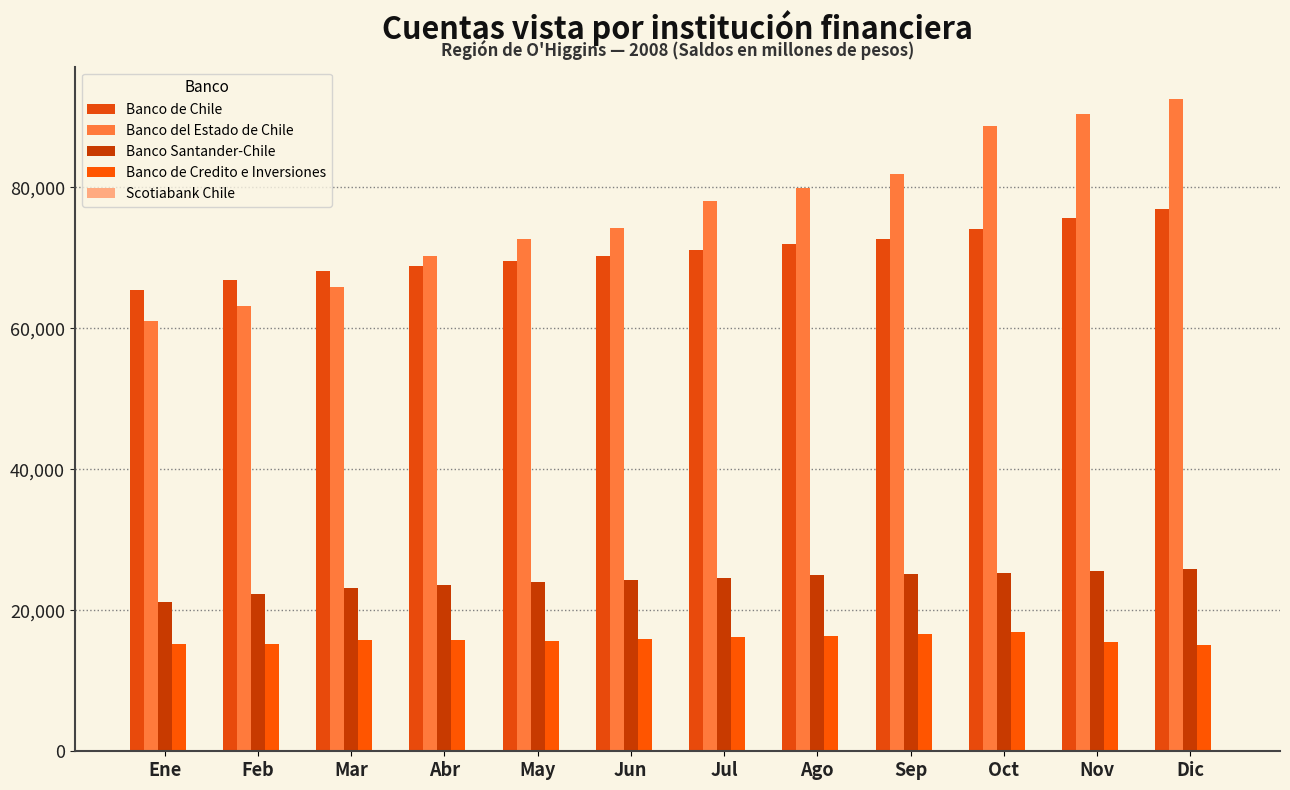

List the series in order of their peak value, highest first.

Banco del Estado de Chile, Banco de Chile, Banco Santander-Chile, Banco de Credito e Inversiones, Scotiabank Chile